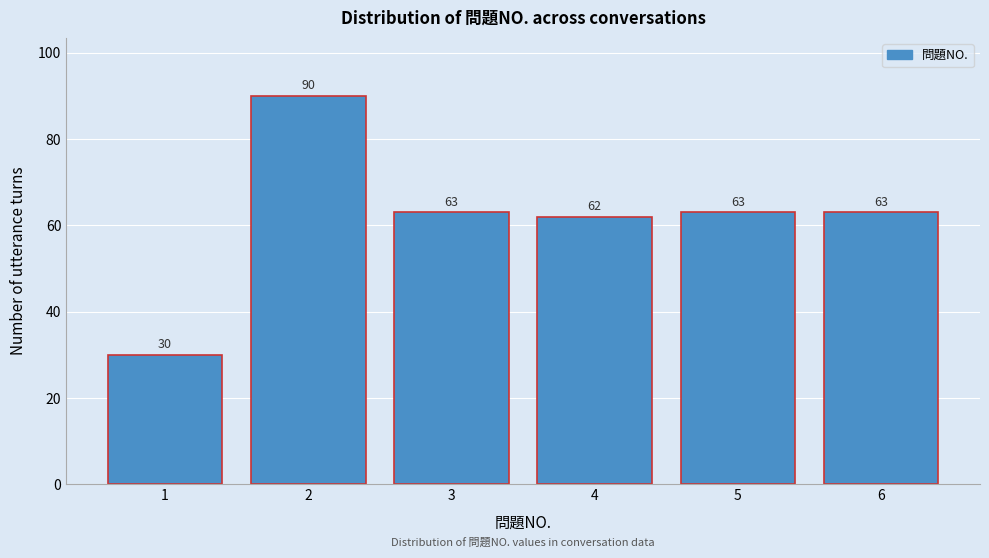

Reading left to right, transcribe all the data shown in this chart.

30	90	63	62	63	63